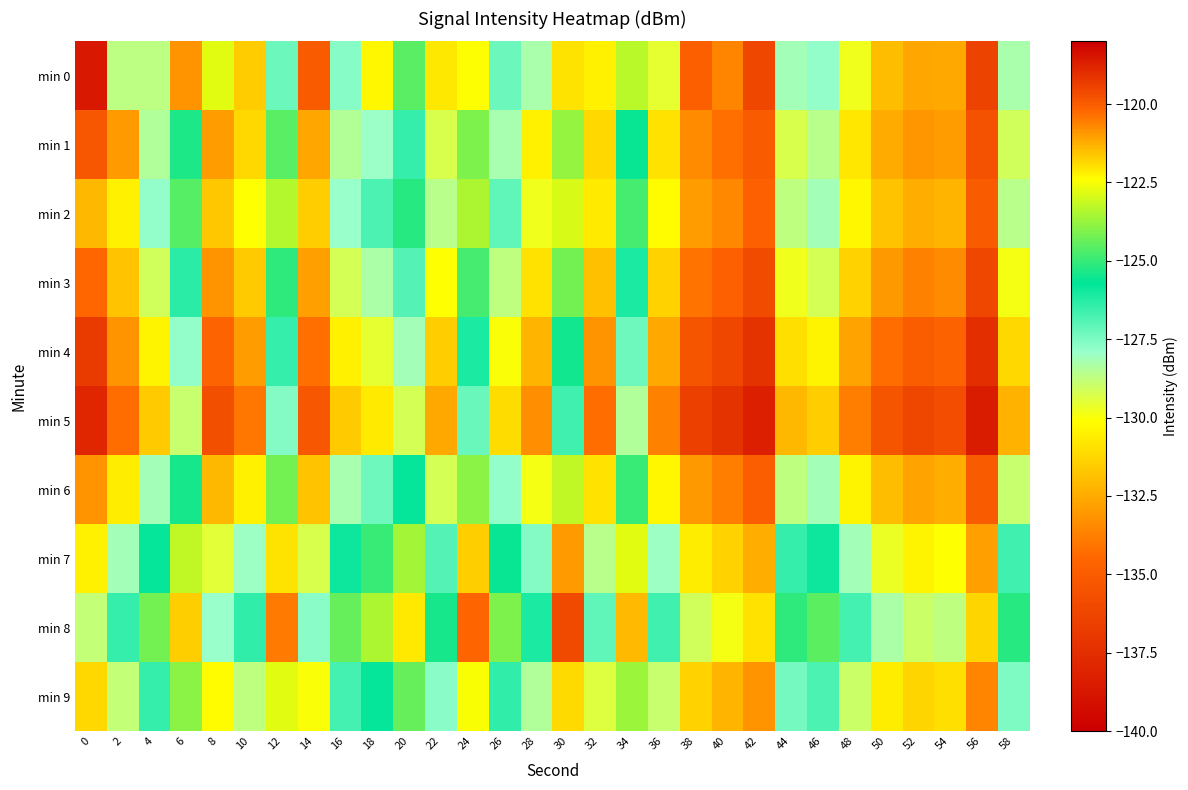

What is the minimum value shown in the chart?

-138.7